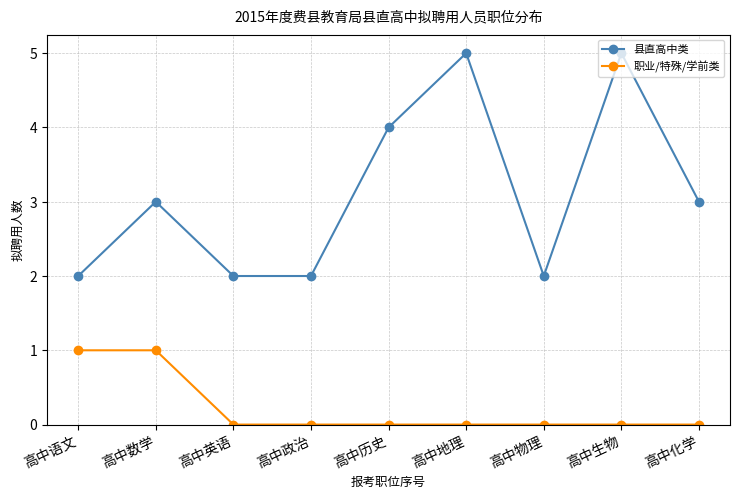

Which series has the widest spread of values?

县直高中类